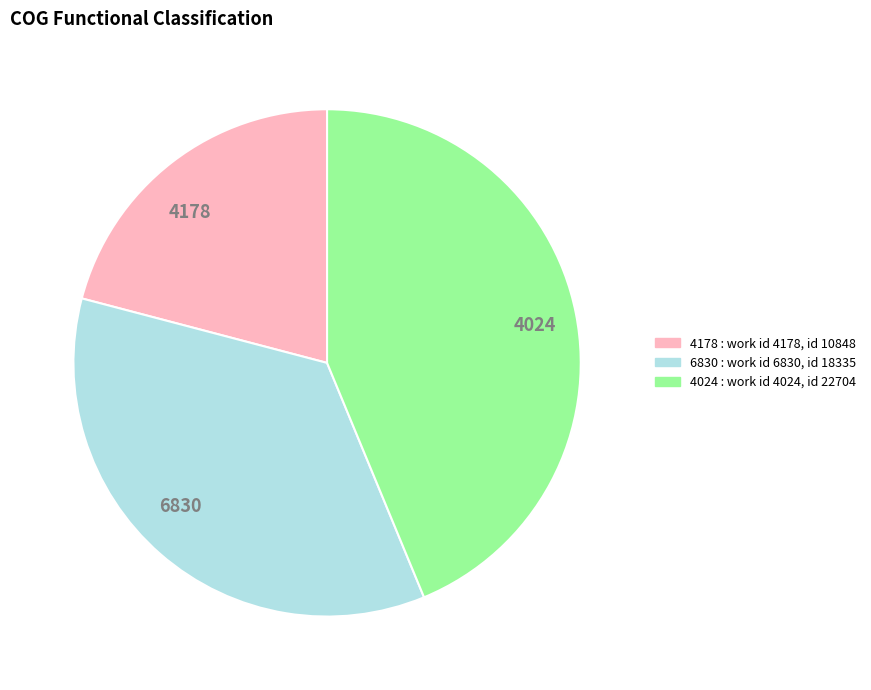

What is the largest slice in the pie chart?

4024